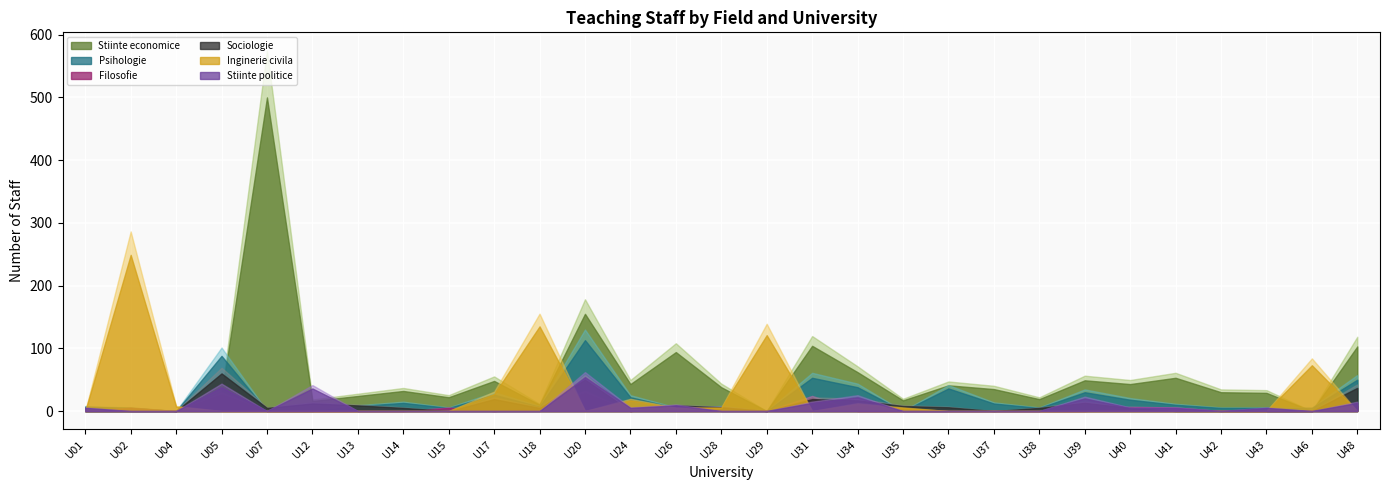

The Sociologie series shows 6 at U28. True or false?

True